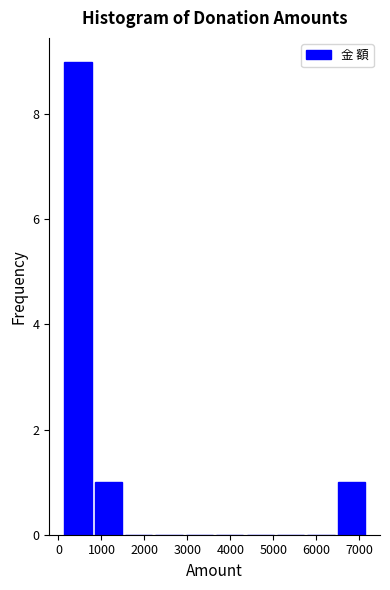

What is the height of the bar covering 6500 to 7200 on the x-axis? Neither the bar edges nor the heights are printed on the chart, so give them approximately, as read against the axes.

1